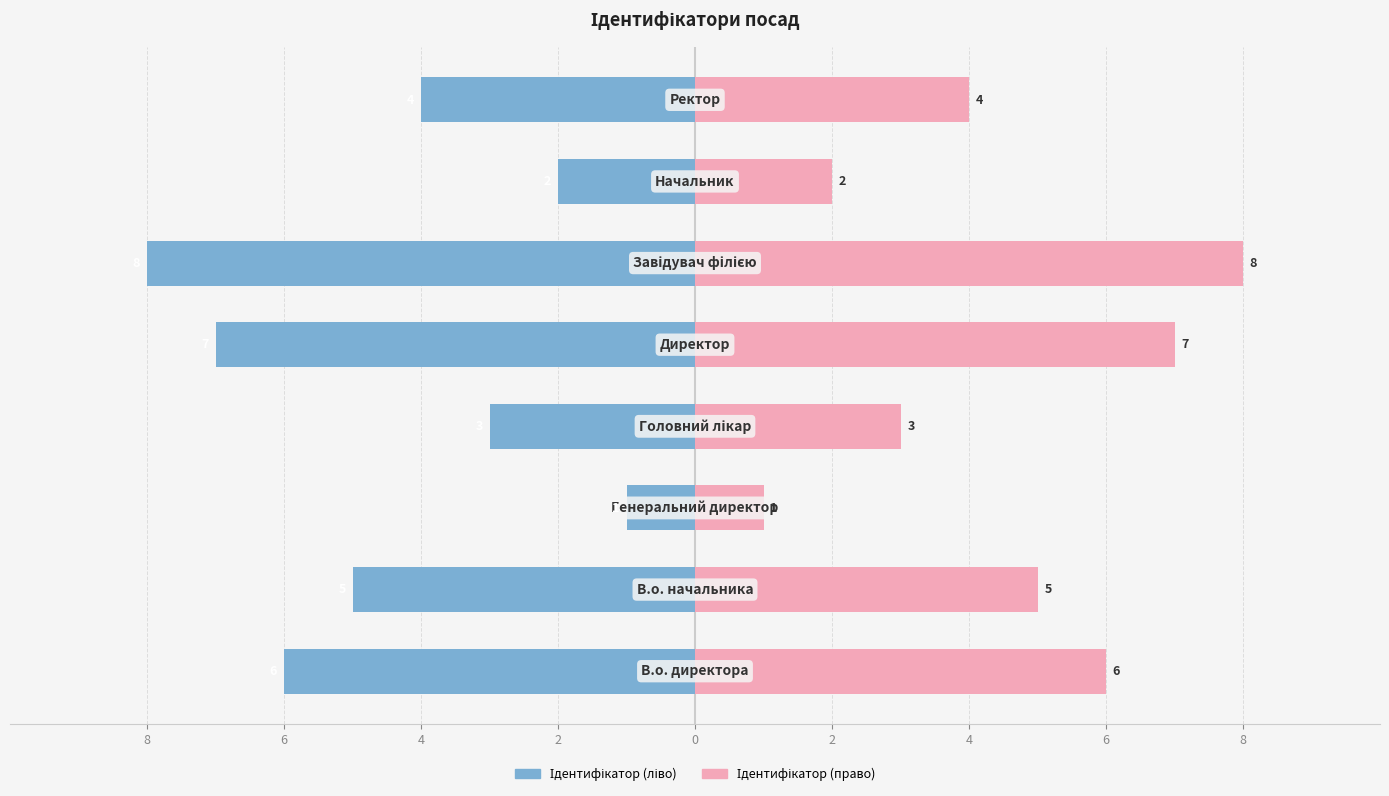

How many values in the Ідентифікатор (ліво) series are below -4?

4